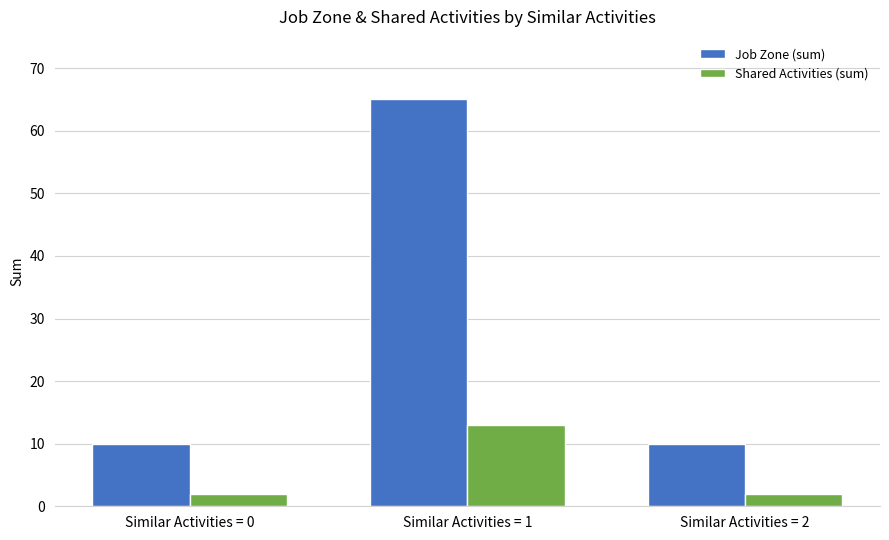

What is the minimum value for Job Zone (sum)?

10